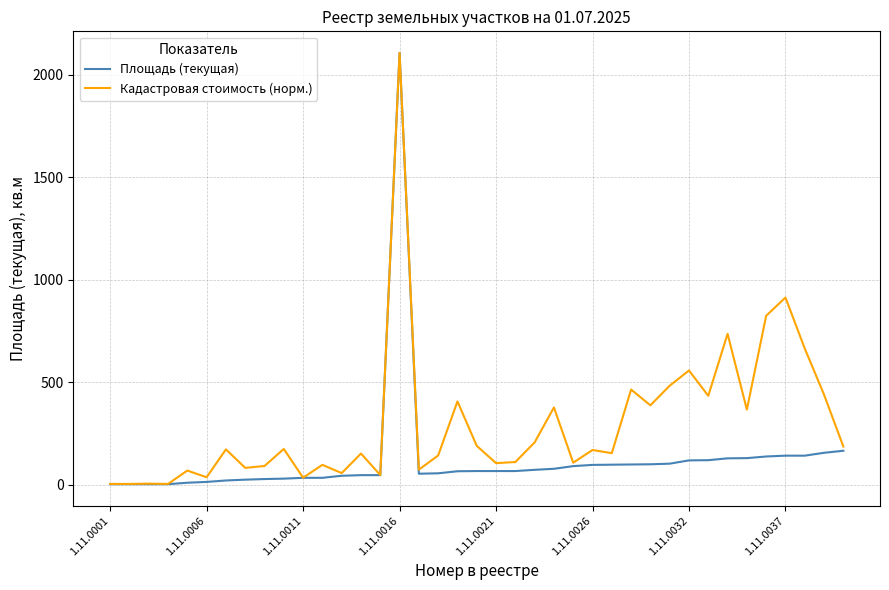

List the series in order of their overall mean, highest first.

Кадастровая стоимость (норм.), Площадь (текущая)